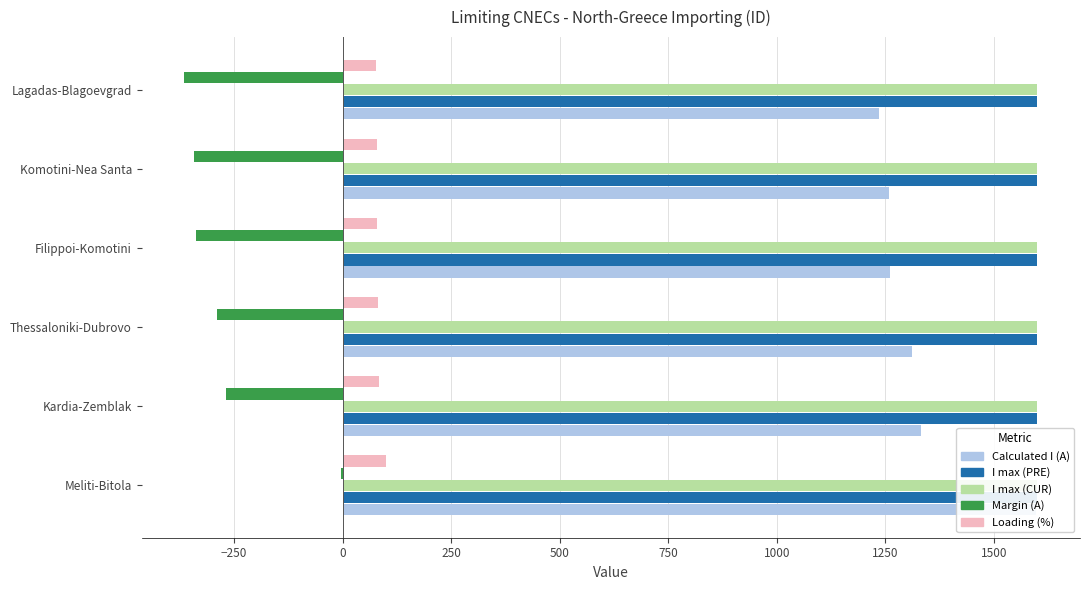

How many values in the Margin (A) series are below -289?

3